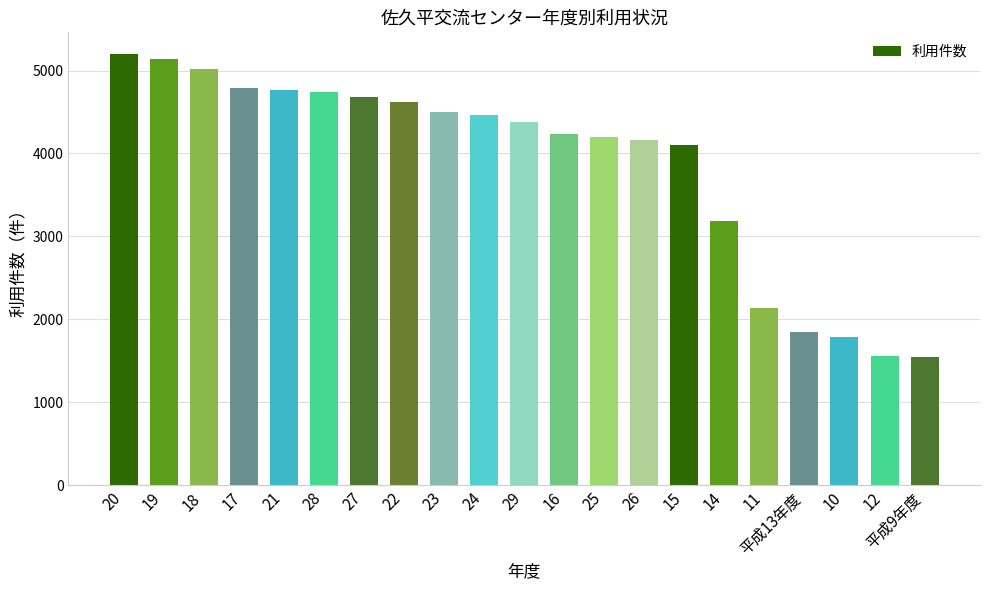

How many categories are shown in the chart?

21